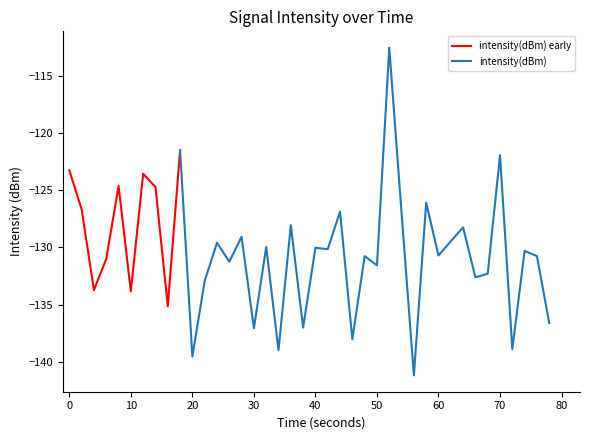

What is the maximum value for intensity(dBm) early?

-121.5